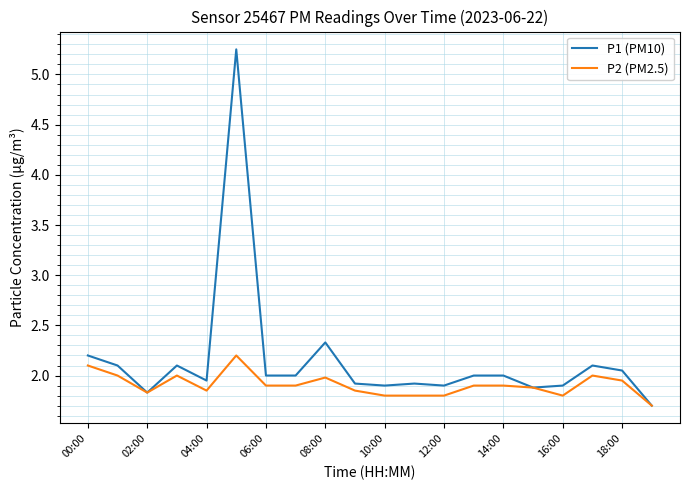

Which series has the largest total across all categories?

P1 (PM10)